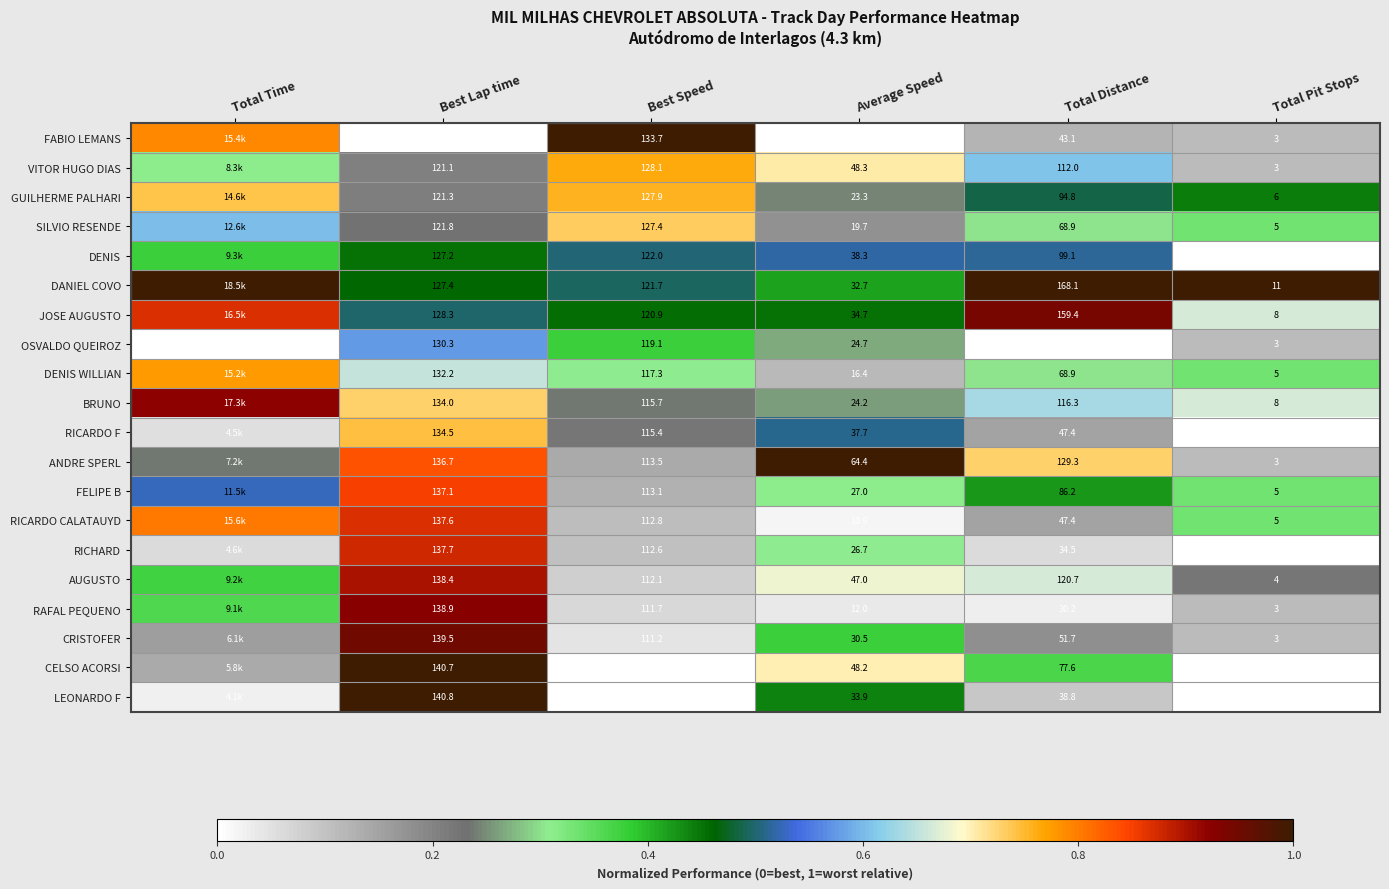

Which has a higher value, Average Speed or Total Distance?

Total Distance